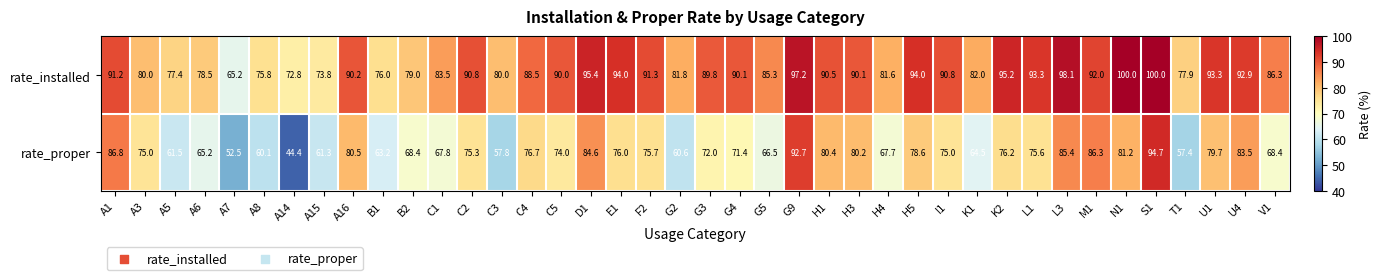

Which category has the lowest value in the rate_installed series?

A7